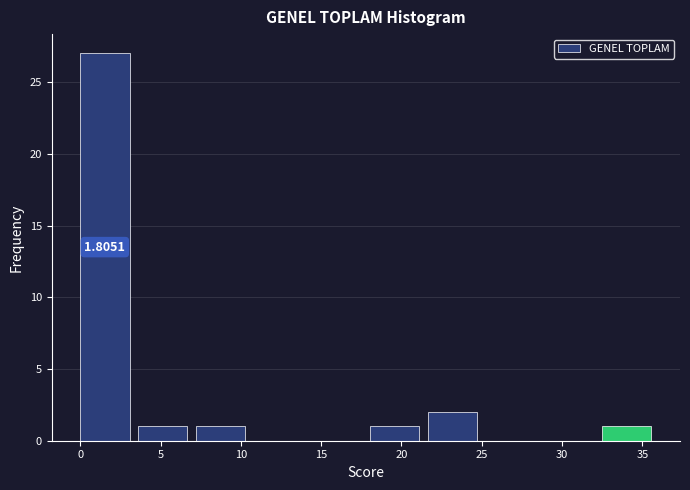

Over which range of the x-axis is the bar tallest?

0.0 to 3.5